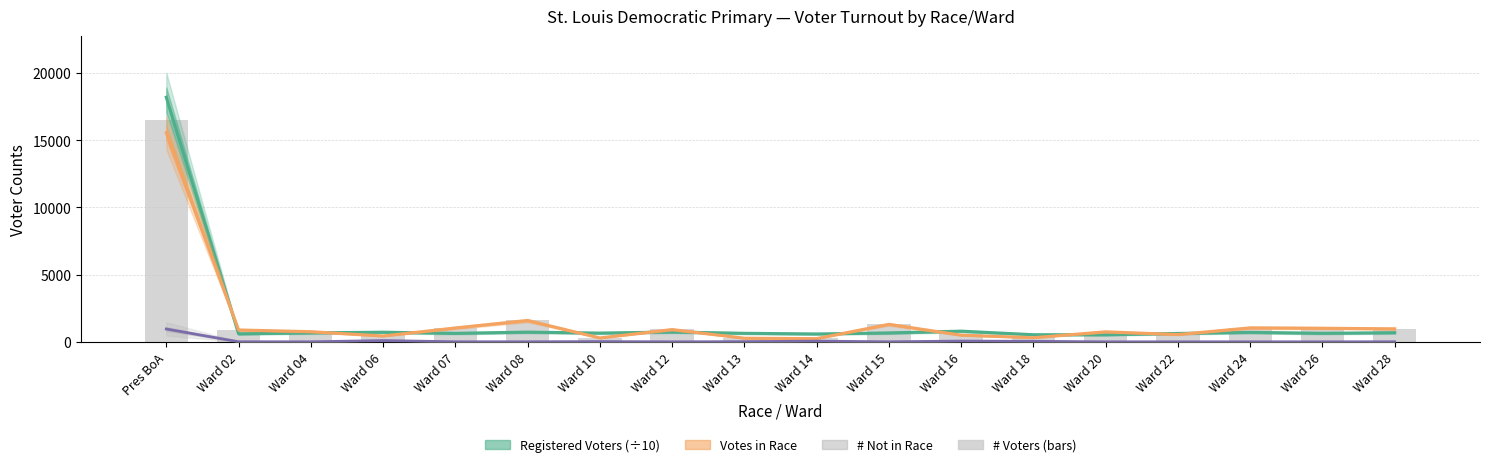

Where is # Not in Race nearest to the value 480?

Ward 06